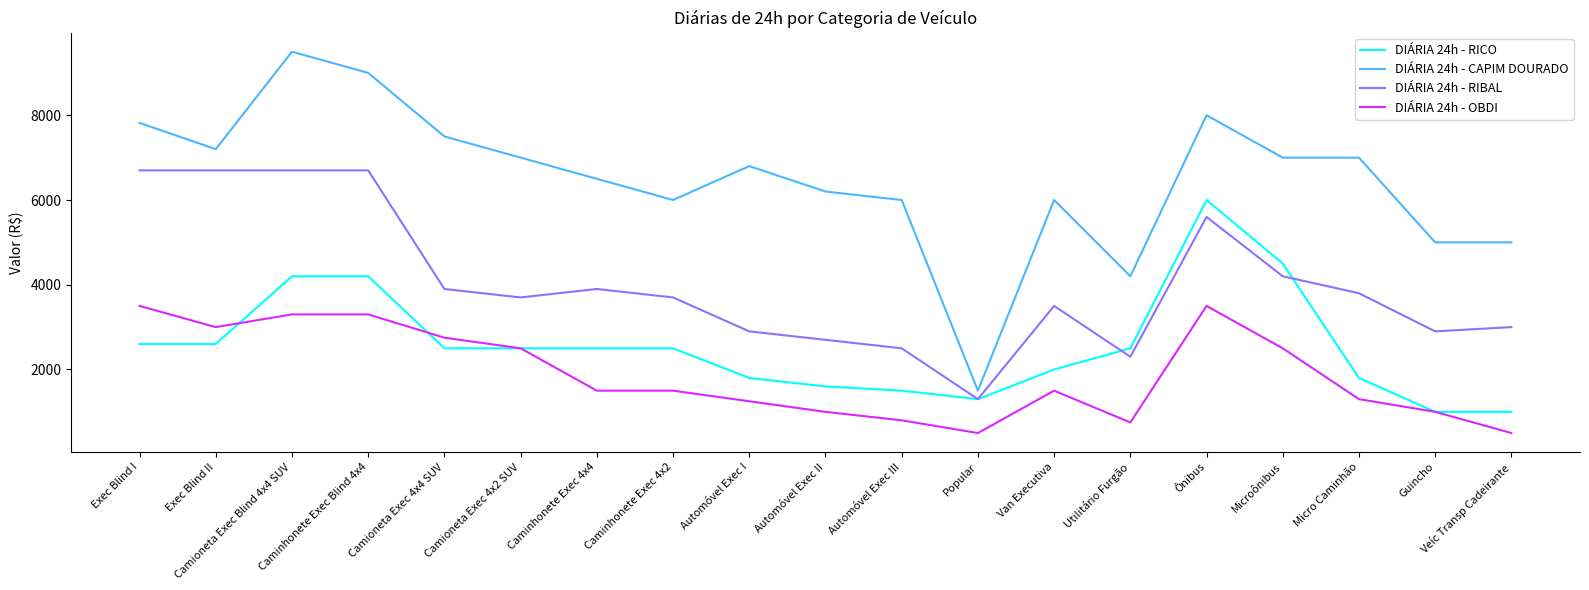

Is this an area chart (filled region under the line)?

No